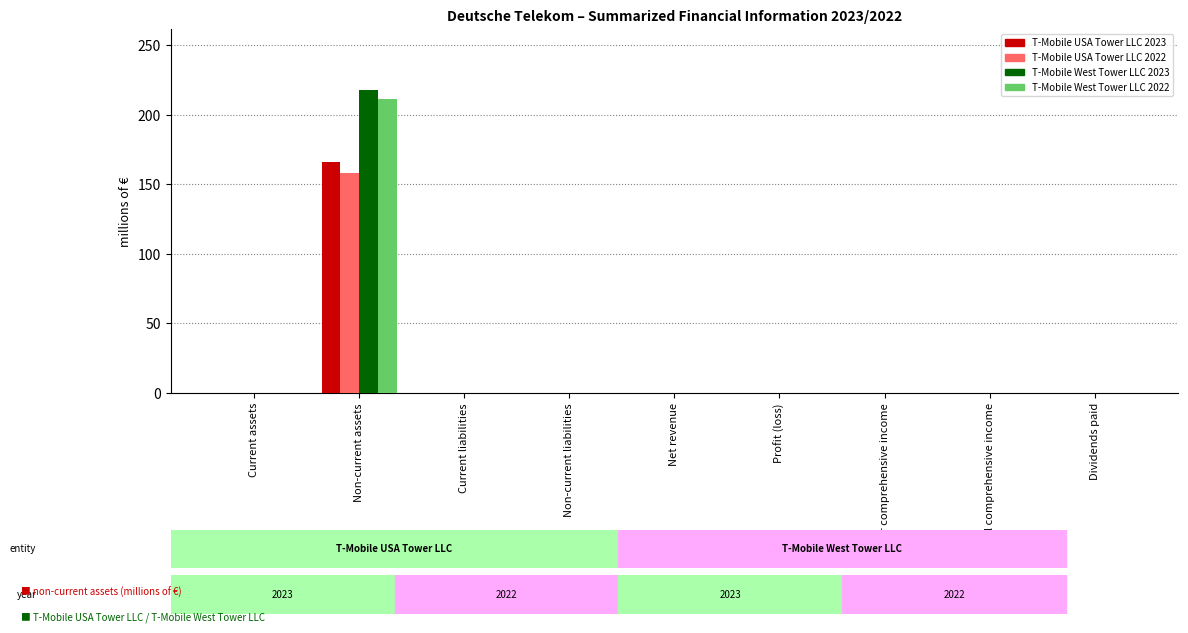

The T-Mobile USA Tower LLC 2022 series shows 88 at Current assets. True or false?

False